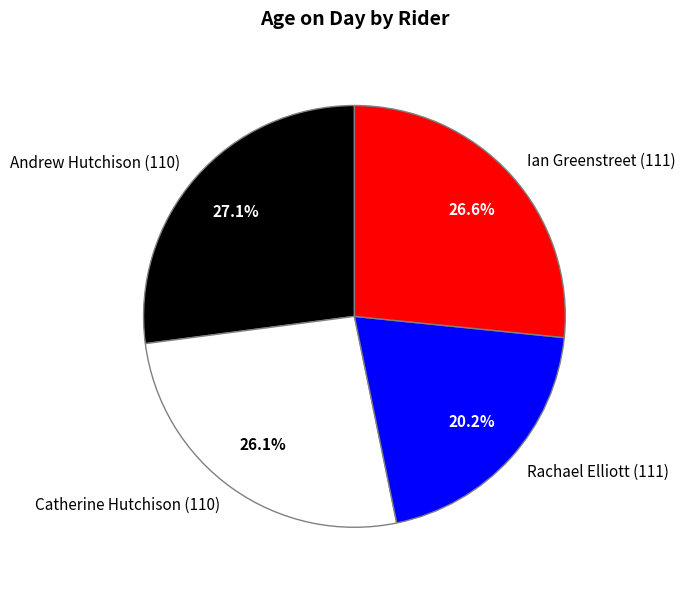

What is the ratio of the value at Rachael Elliott (111) to the value at Ian Greenstreet (111)?

0.8